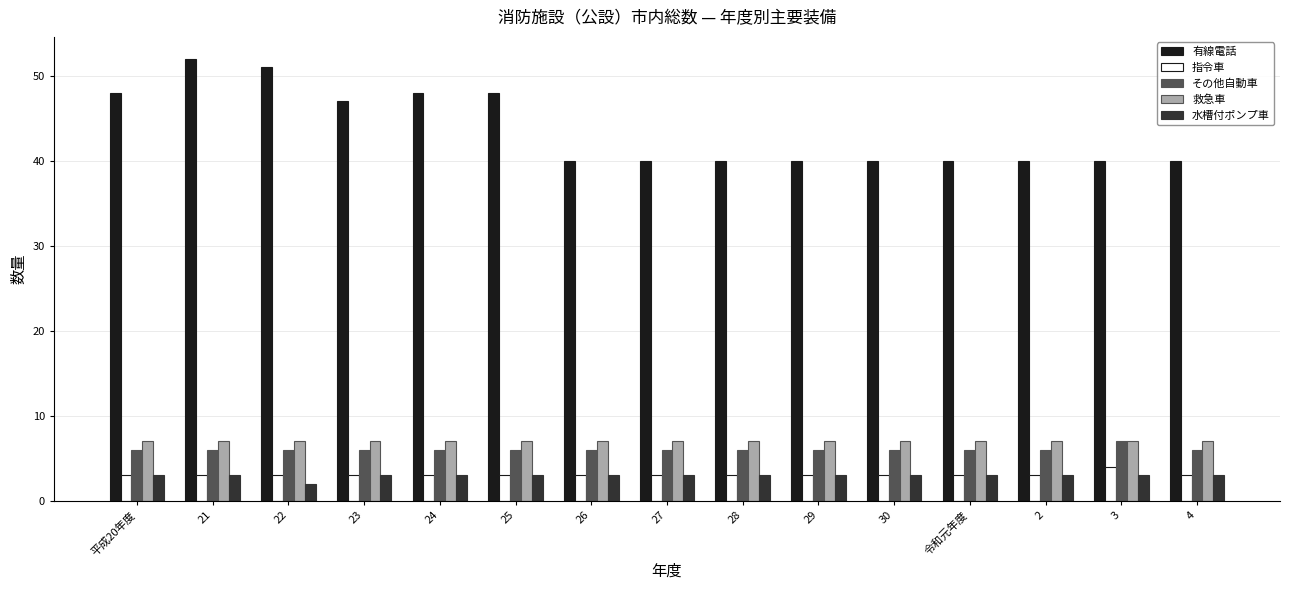

What is the sum of all 指令車 values?

46